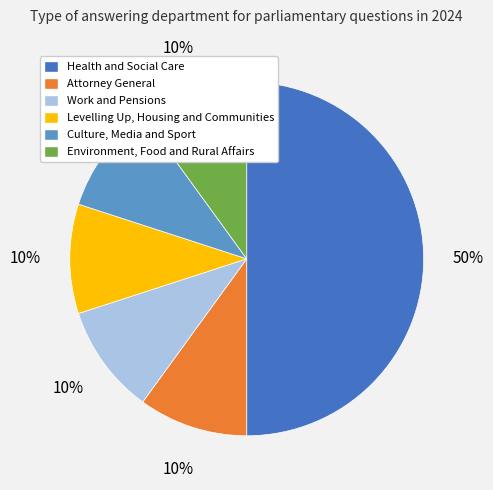

The Attorney General slice represents 10% of the pie. True or false?

True